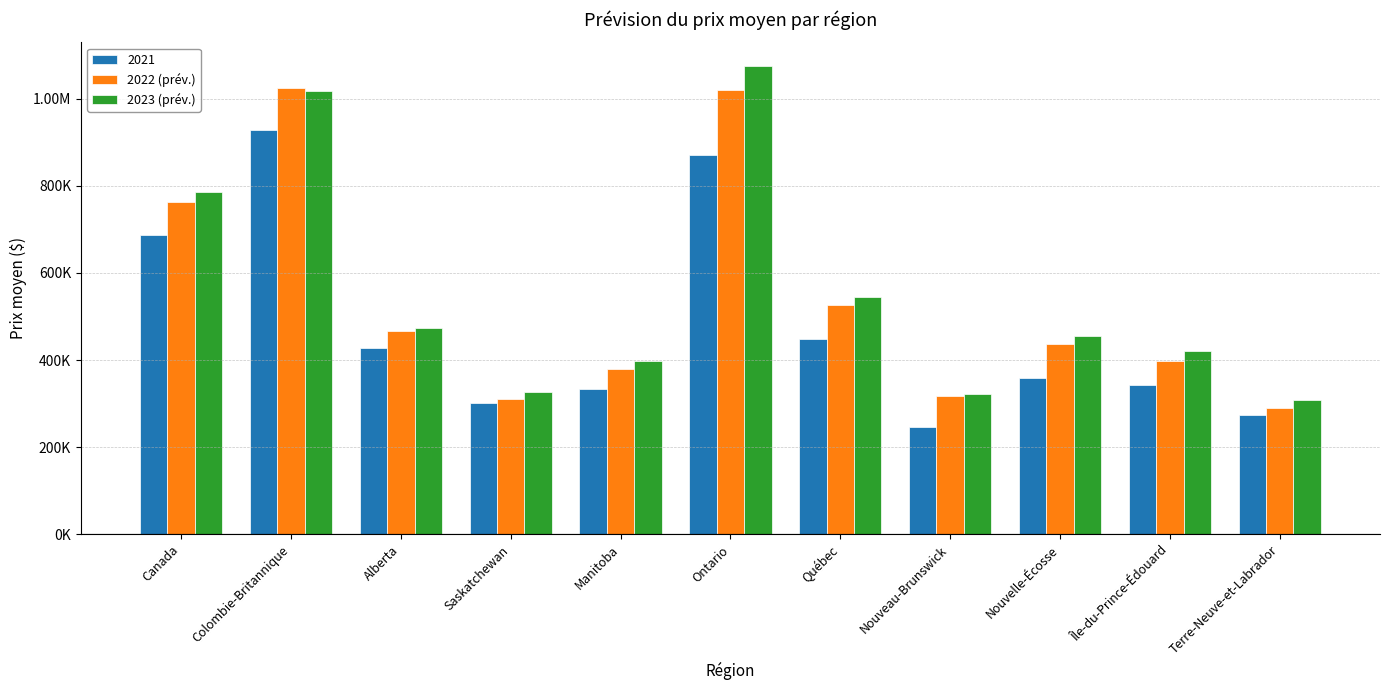

What are all the series names shown in the legend?

2021, 2022 (prév.), 2023 (prév.)